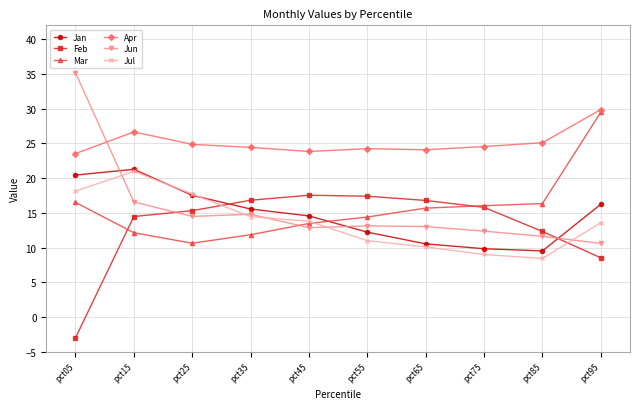

How many intersections are there between Feb and Jul?

2